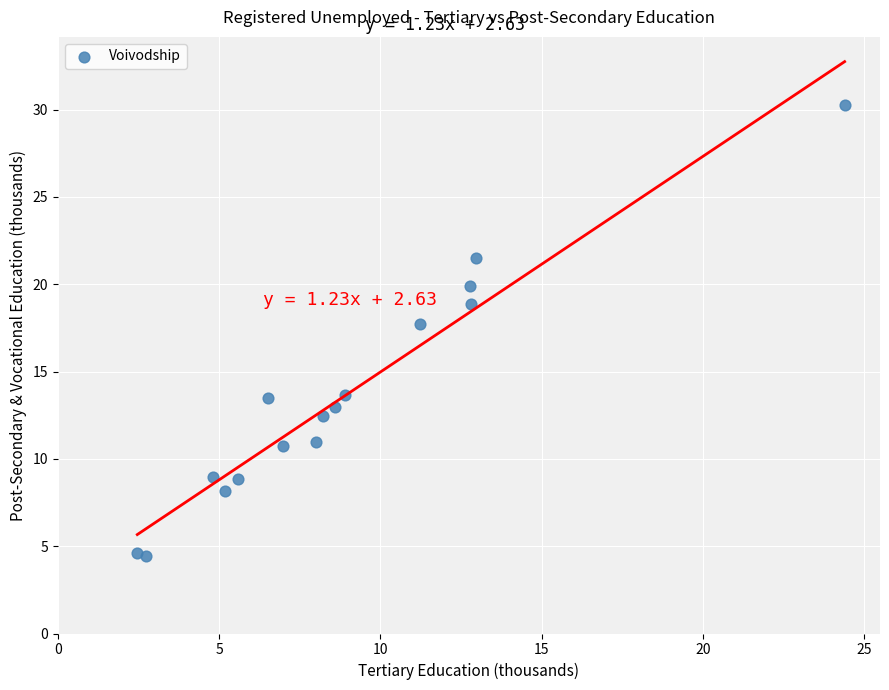

What is the range of Y values (max minus min)?

25.9